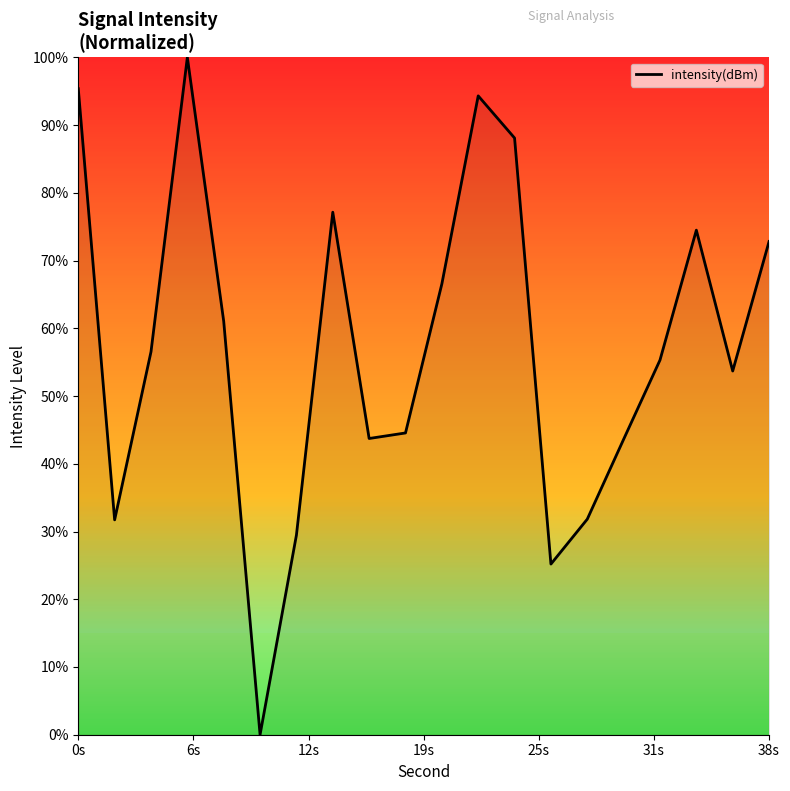

How many interior local peaks (higher than both neighbors) does the data have?

4